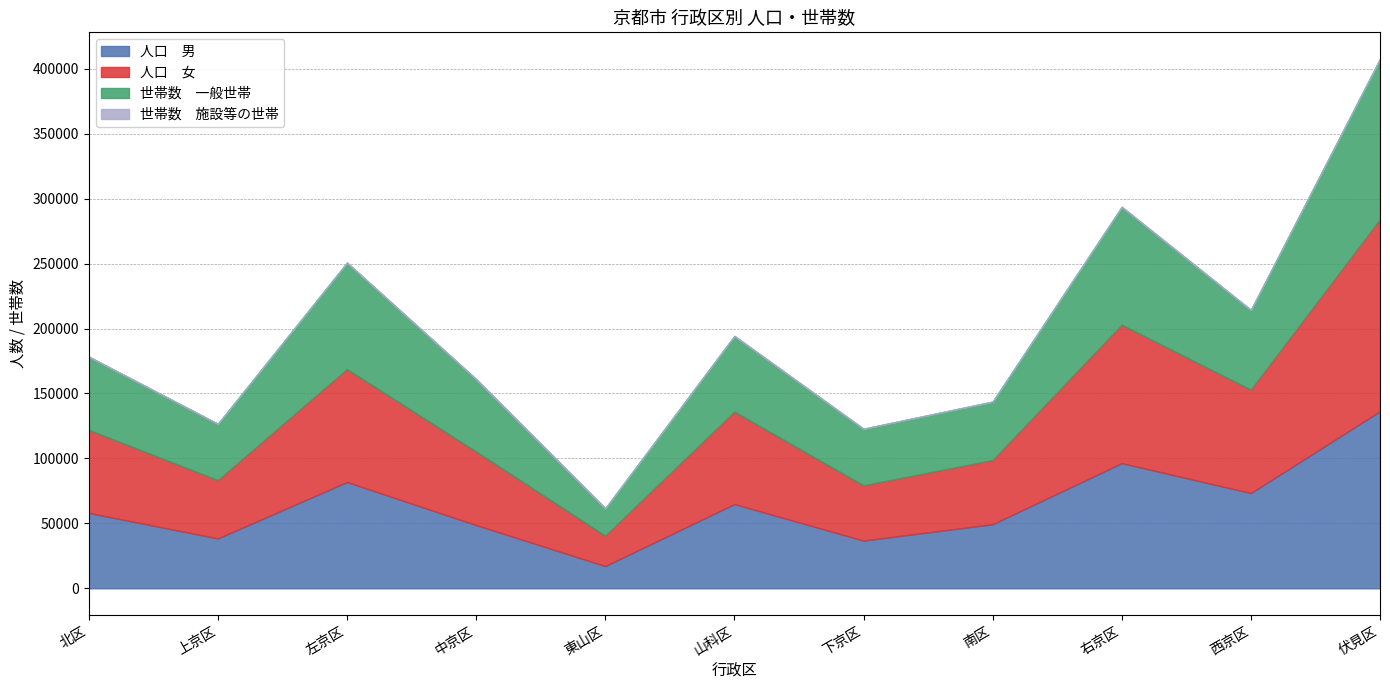

Is it true that 世帯数　一般世帯 equals 61342 at 西京区?

True